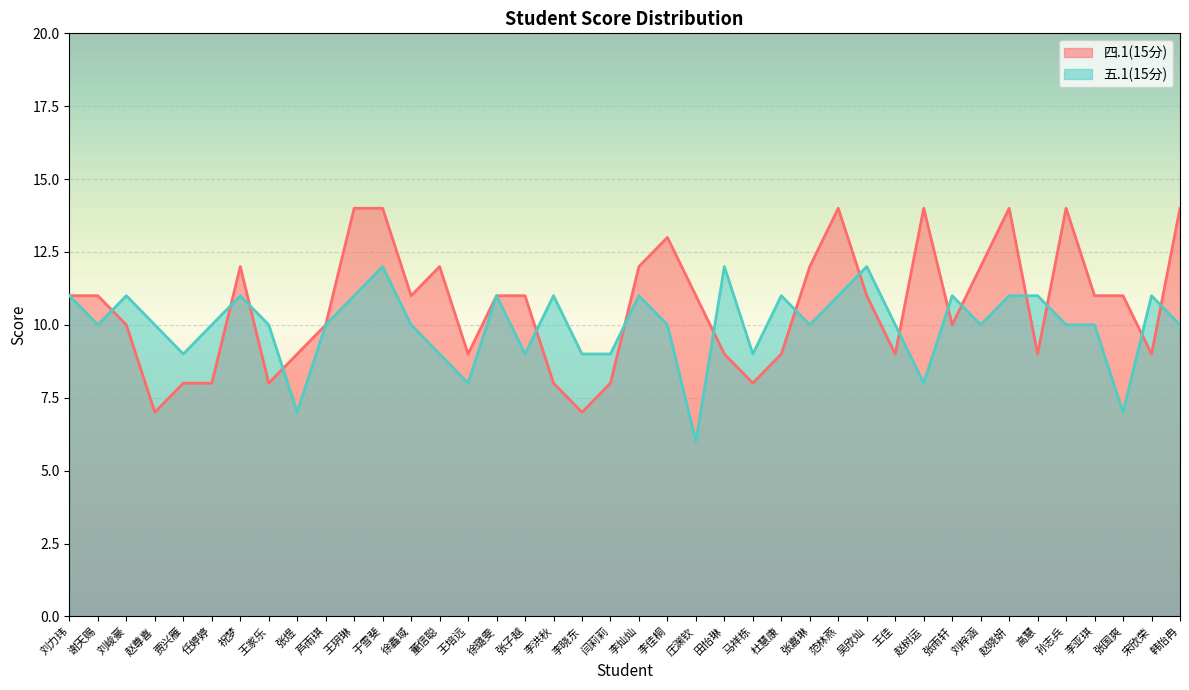

Which series changed the most between 赵晓妍 and 孙志兵?

五.1(15分)